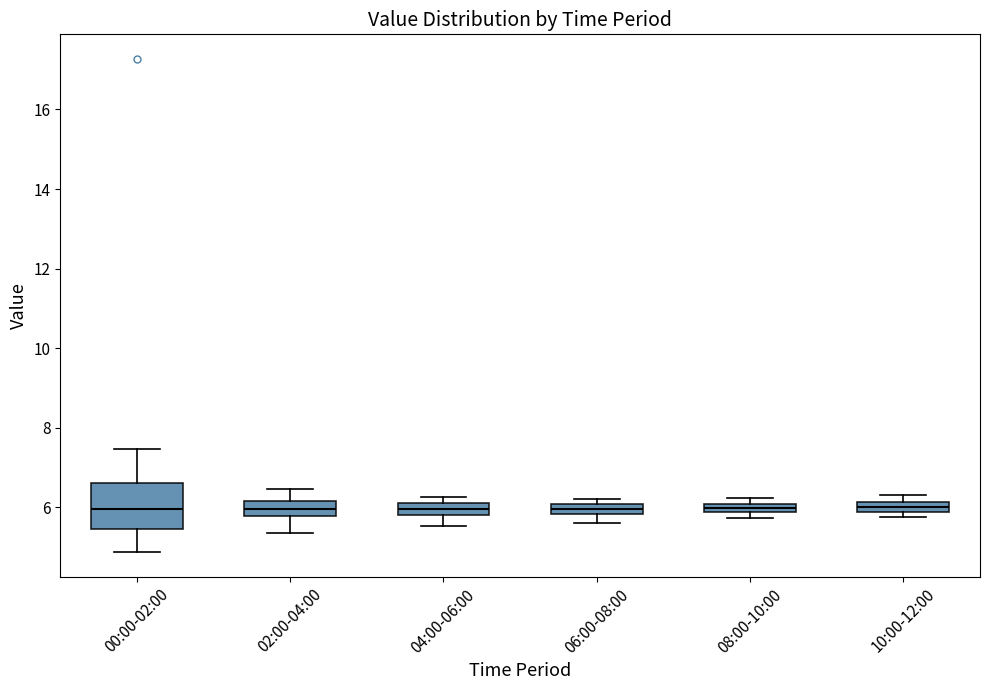

Comparing the boxes themselves (not the whiskers), which one is the tallest?

00:00-02:00